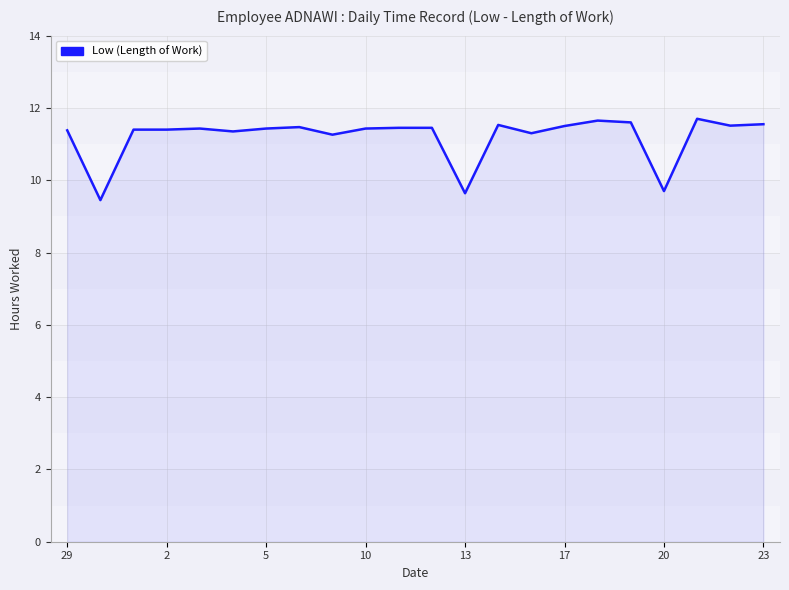

What is the sum of all values?

246.6